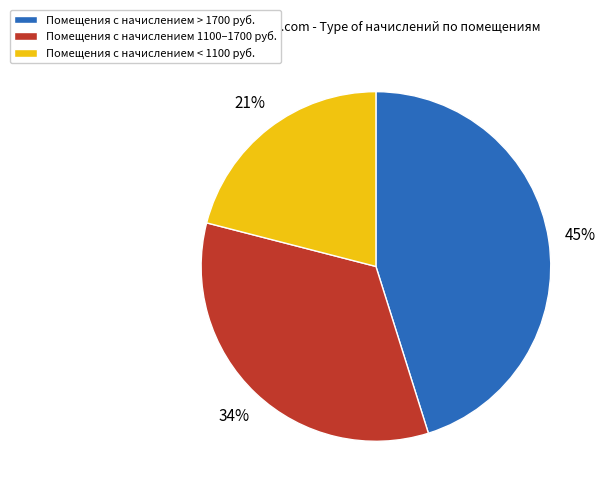

To the nearest percent, what percentage of the pie is Помещения с начислением 1100–1700 руб.?

34%